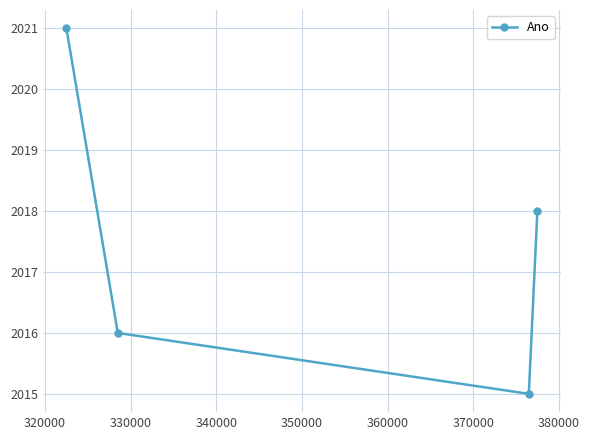

What is the maximum value shown in the chart?

2021